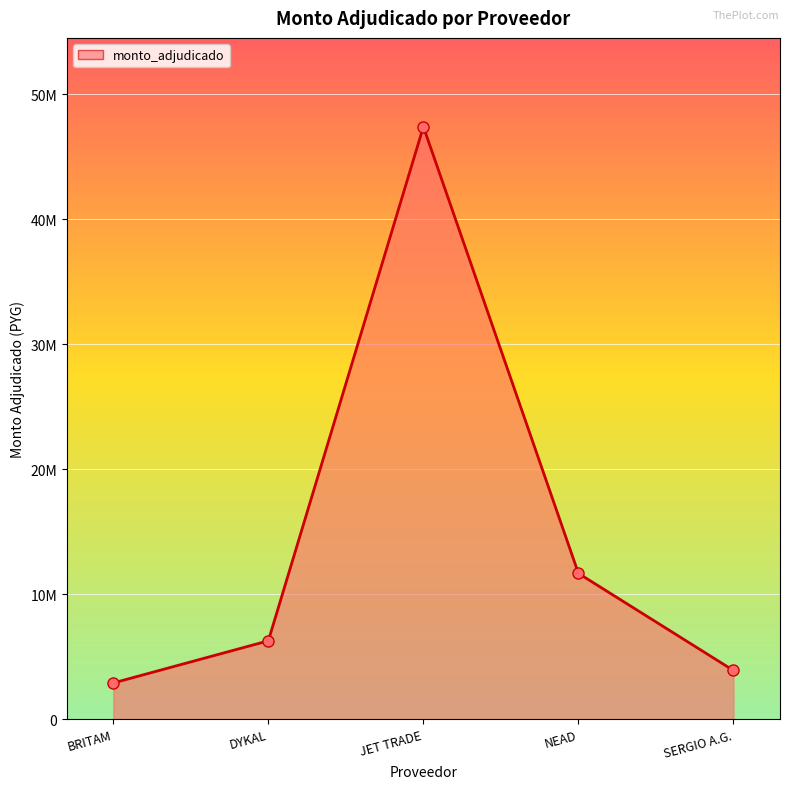

Is this an area chart (filled region under the line)?

Yes